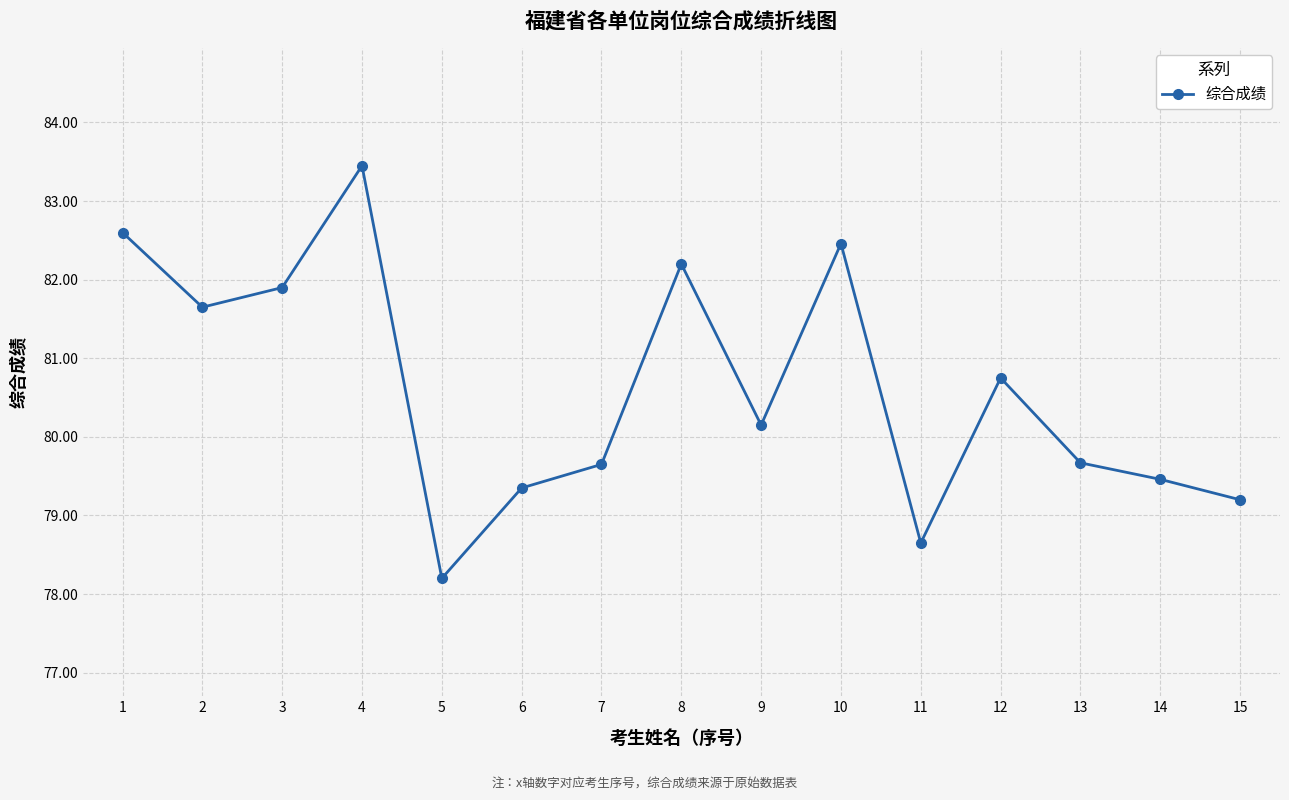

The value at 11 is 107.5. True or false?

False